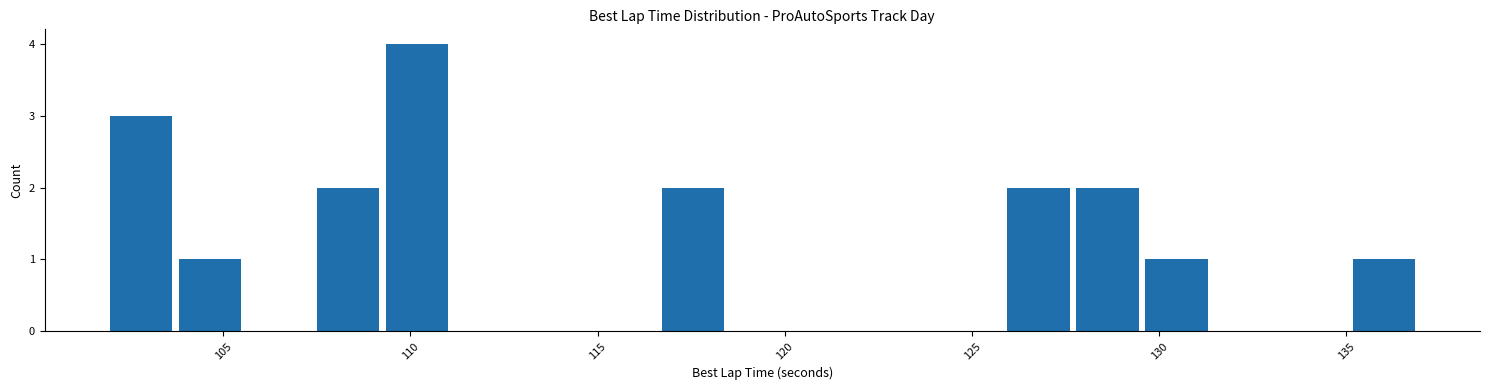

Around what value on the x-axis is the tallest bar? Give the approximate position of its centre, as read against the axis.

110.0